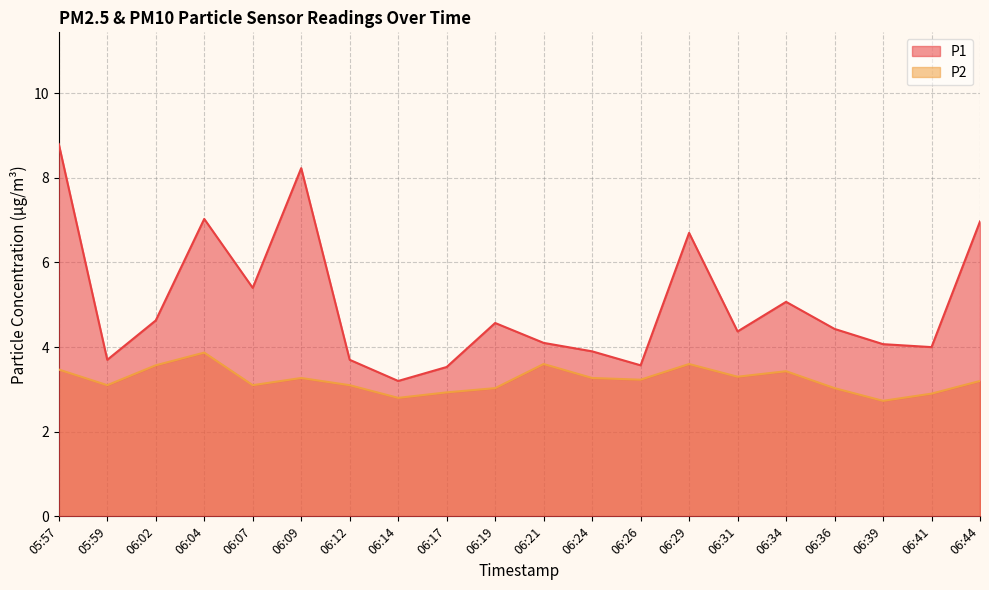

Does the chart have visible grid lines?

Yes